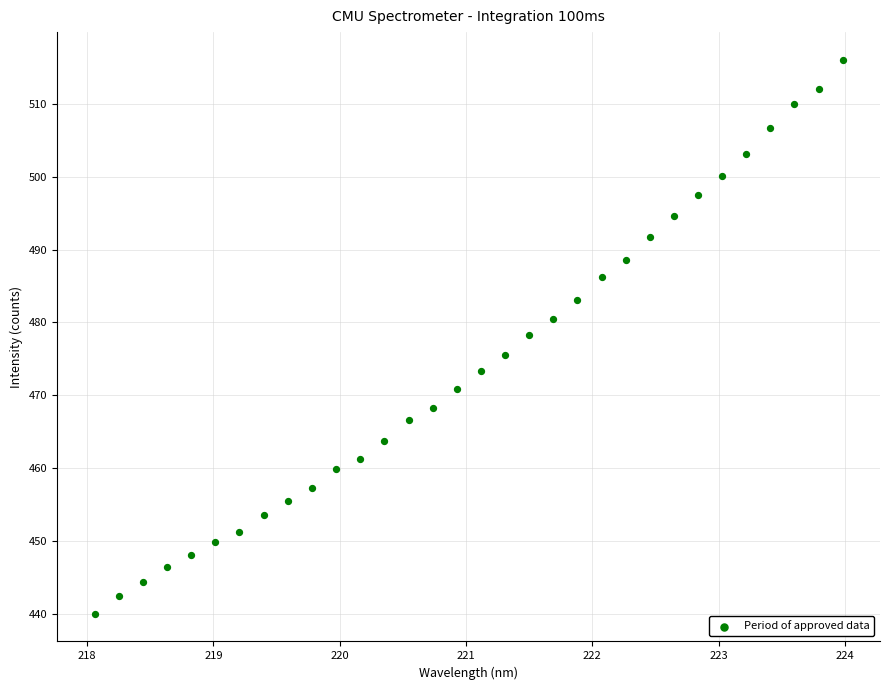

What is the range of Y values (max minus min)?

75.9